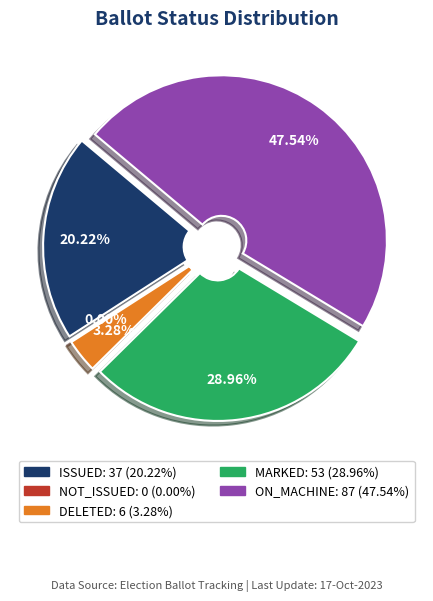

What percentage do ISSUED and MARKED together represent?

49.2%